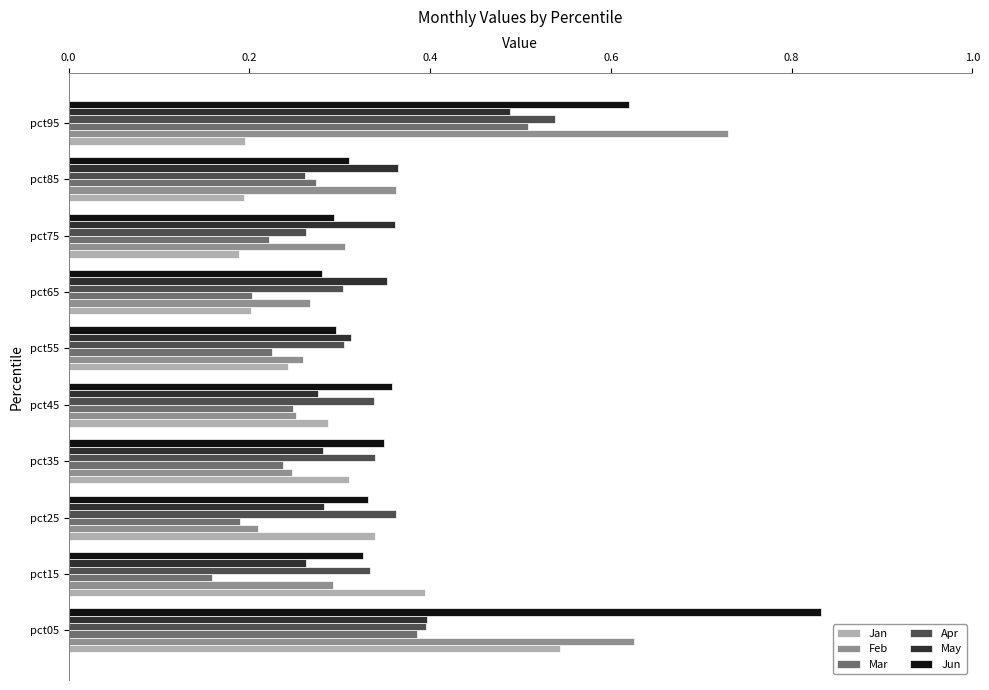

How many Apr values are between 0 and 1?

10